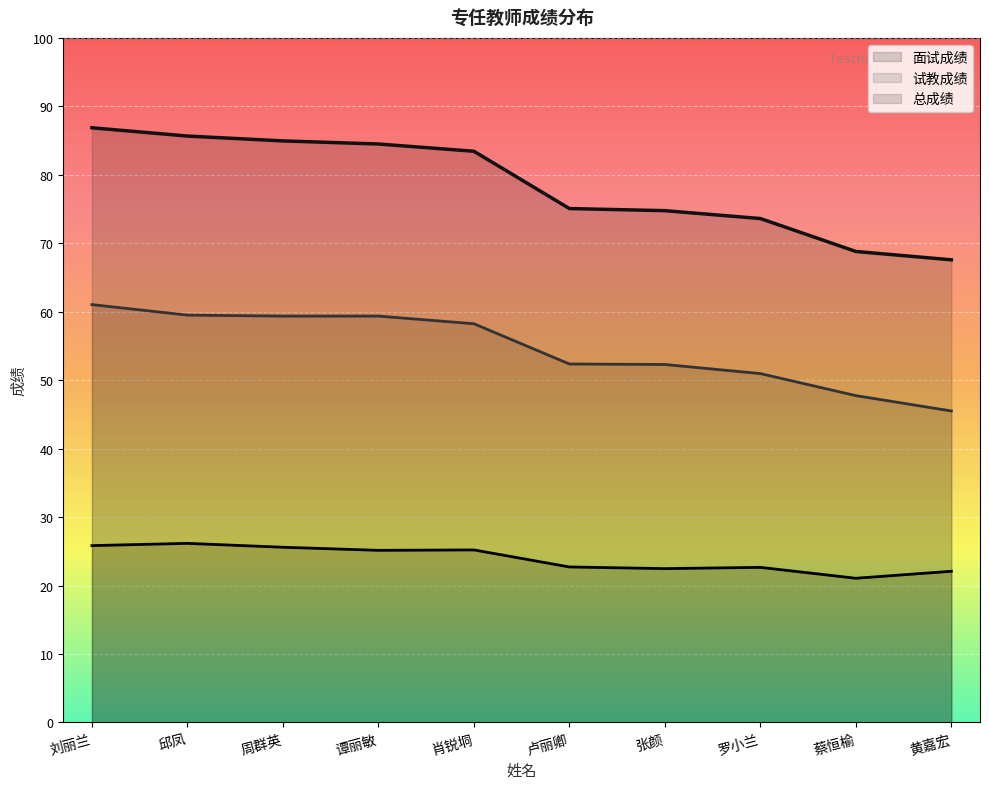

What are all the series names shown in the legend?

面试成绩, 试教成绩, 总成绩